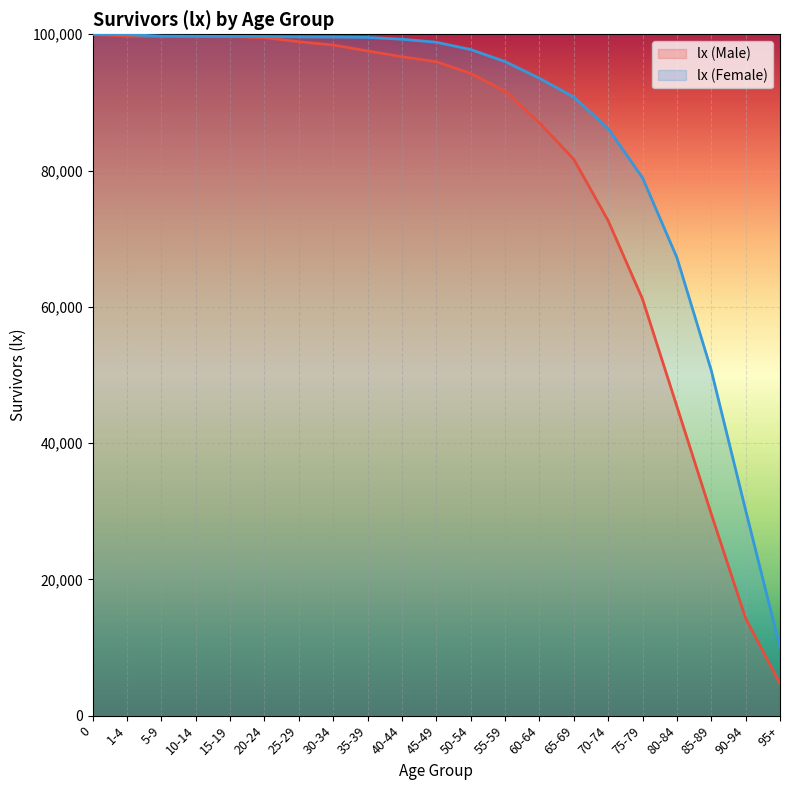

Between 50-54 and 45-49, which is larger?

45-49